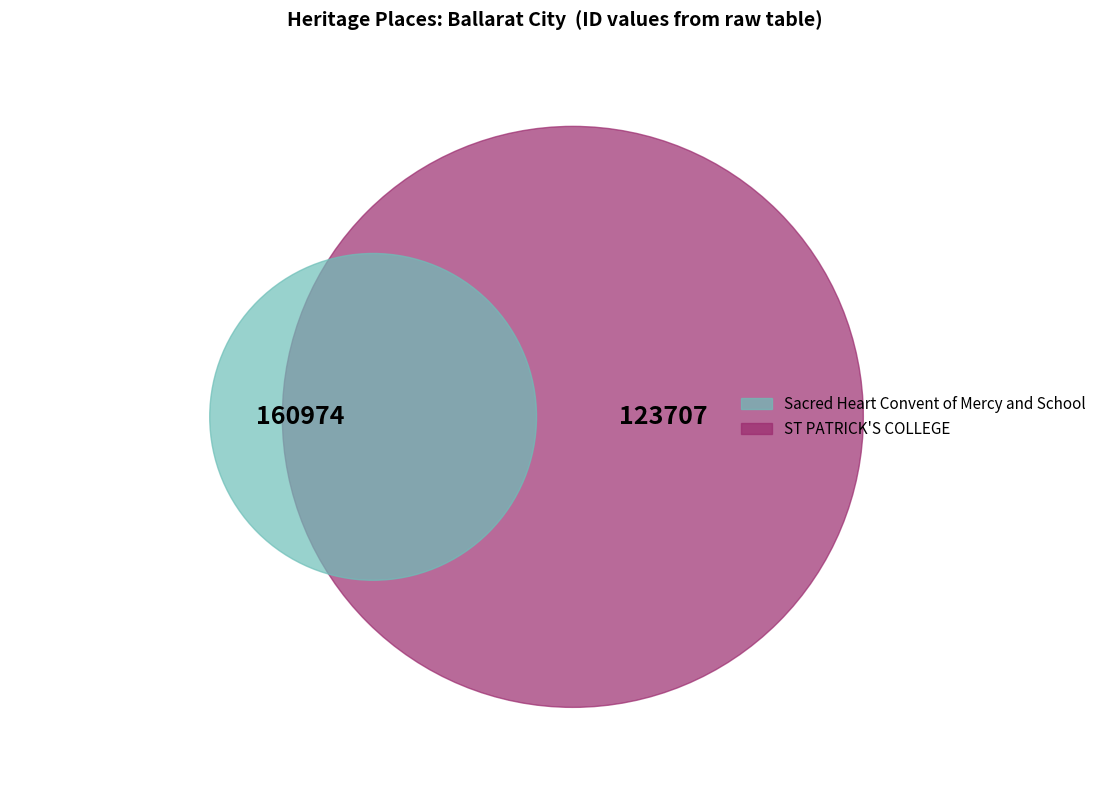

Rank the categories by value from lowest to highest.

ST PATRICK'S COLLEGE, Sacred Heart Convent of Mercy and School